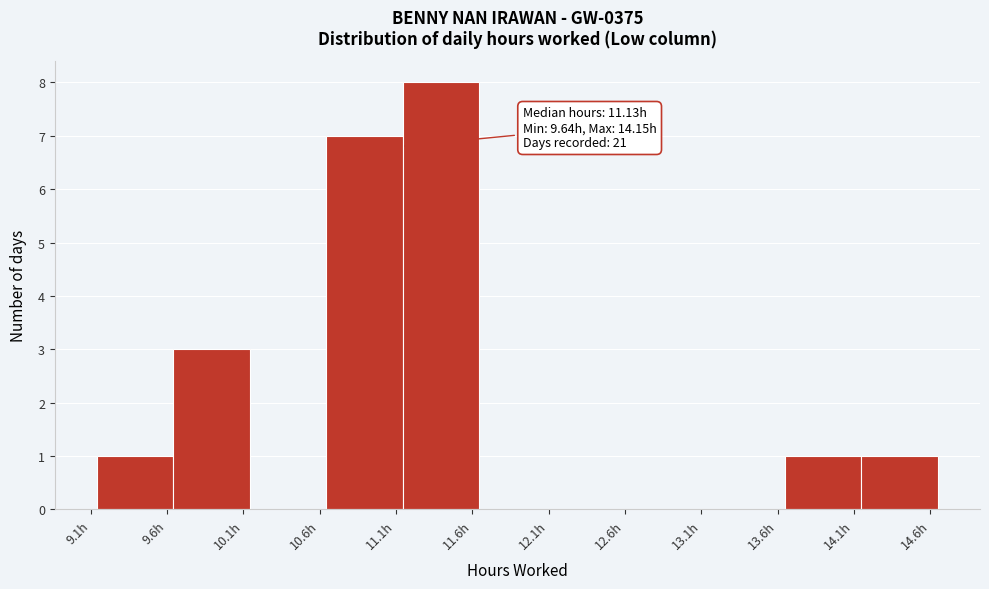

Which range on the x-axis has the tallest bar?

11.15 to 11.65